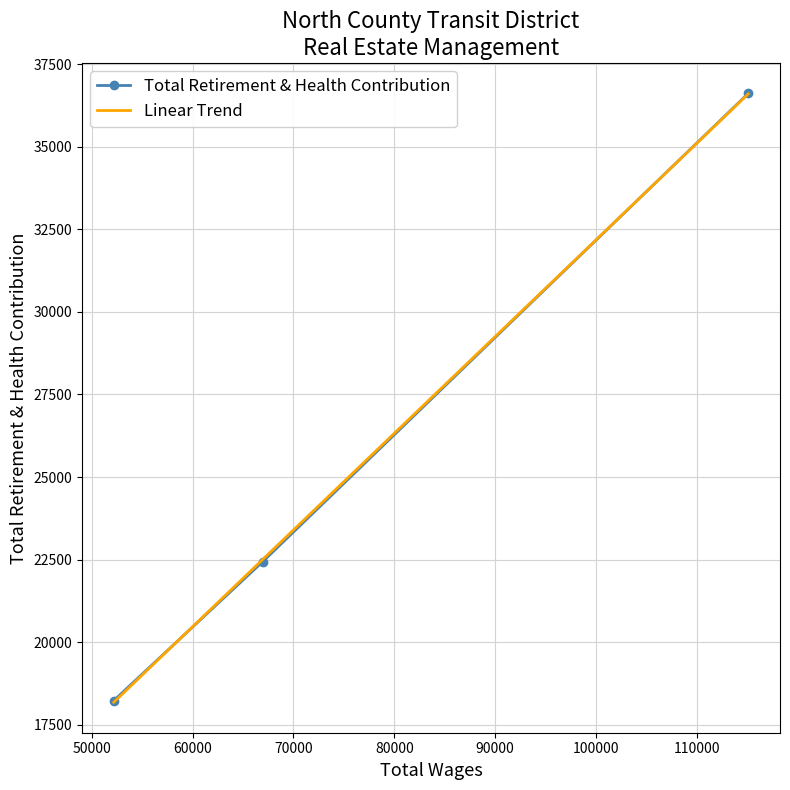

What is the value of the Total Retirement & Health Contribution point at the 2nd from the left?

22442